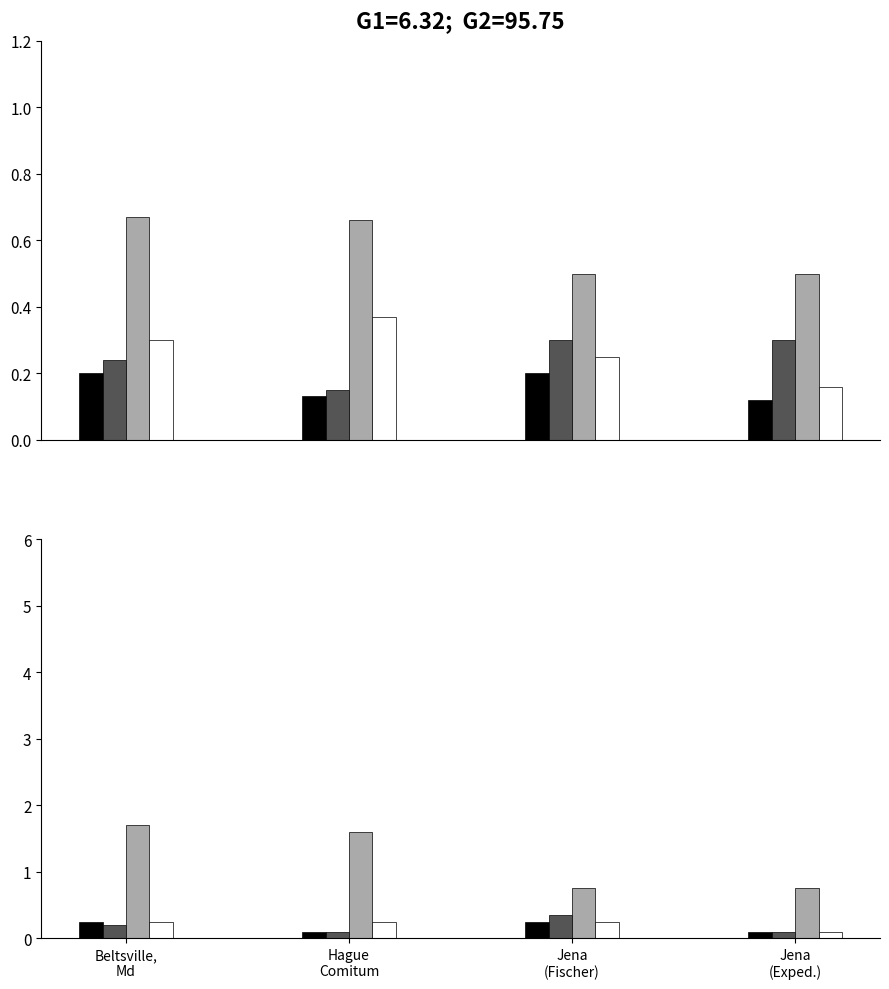

What position from the left is Beltsville,
Md?

1